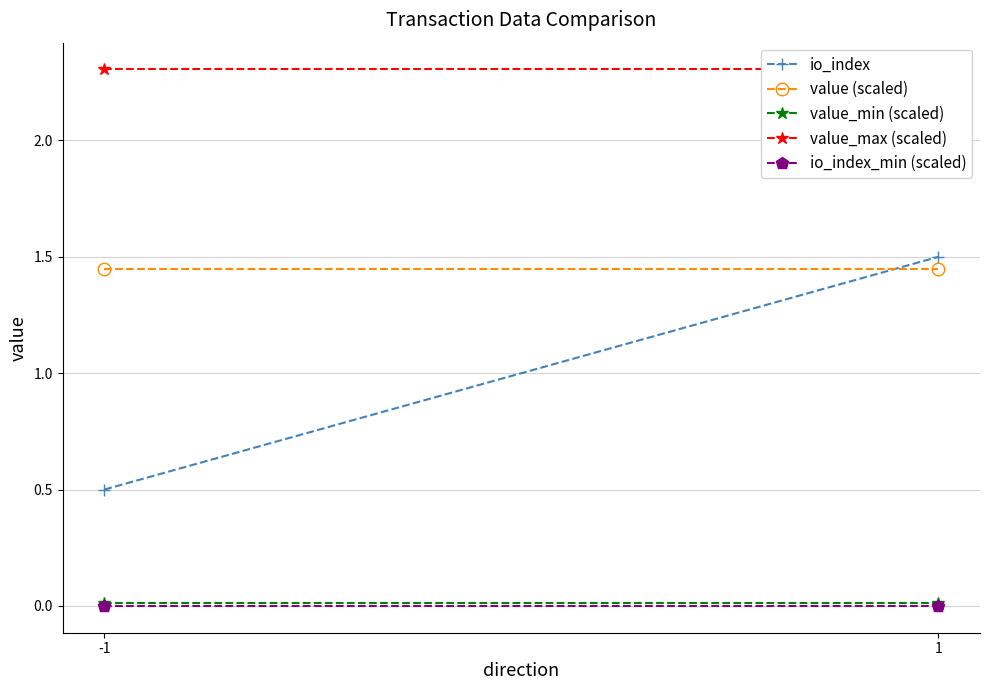

True or false: value_min (scaled) has a value of 0.0 at -1.

True